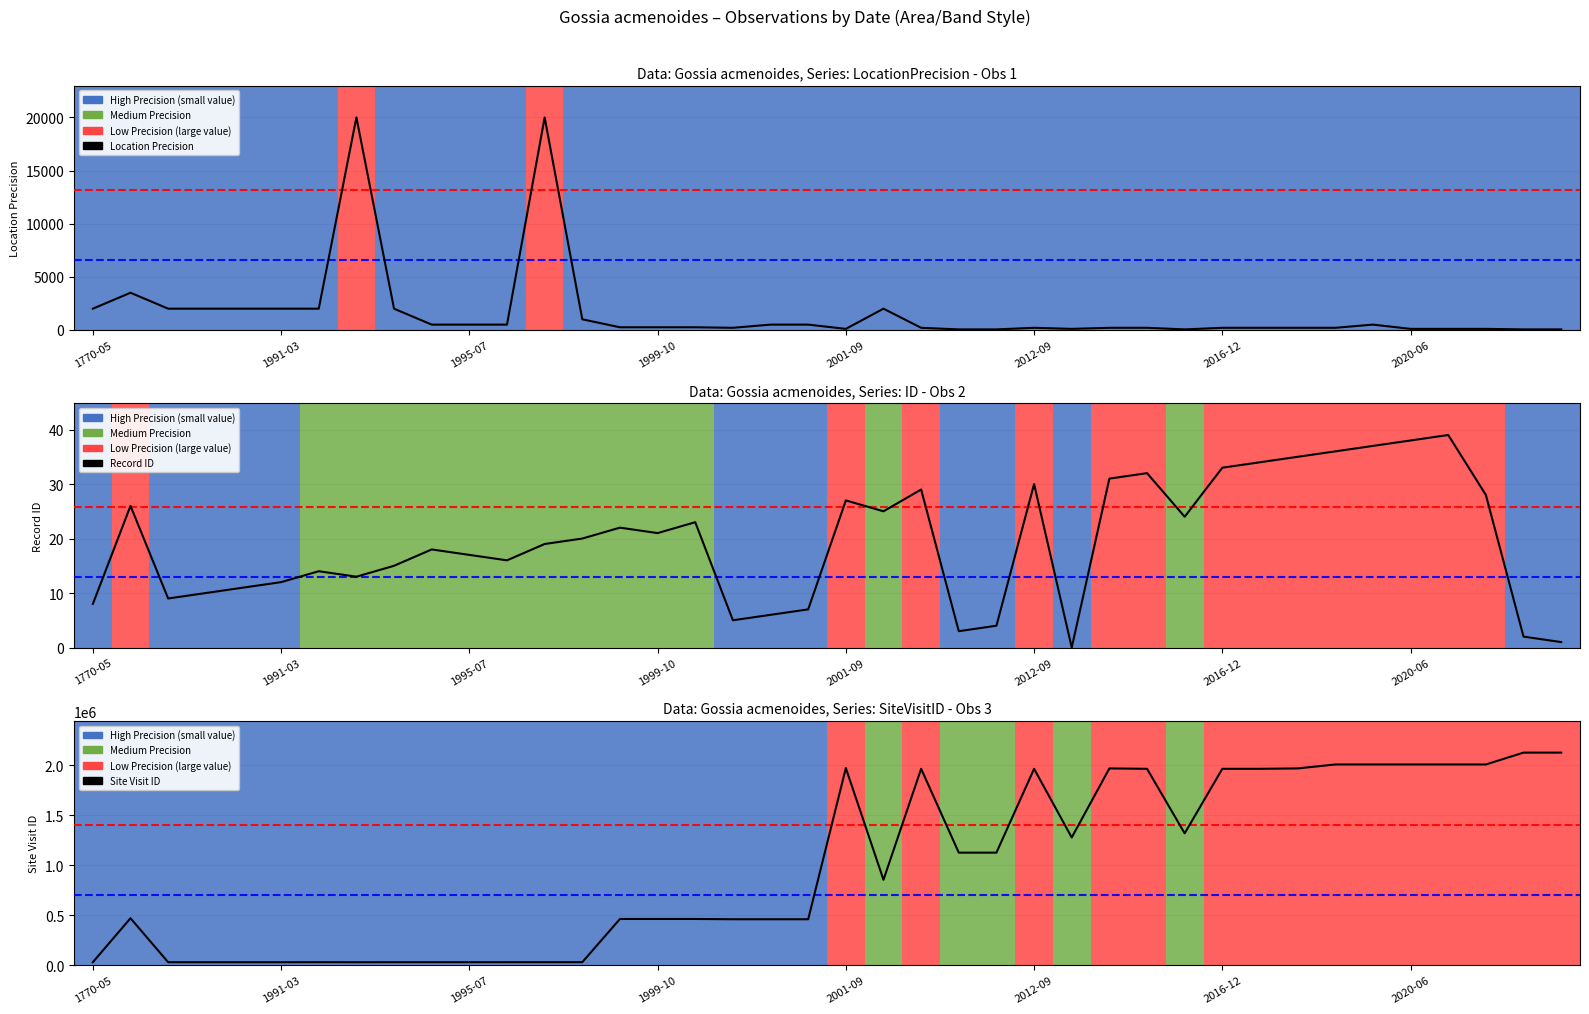

True or false: Location Precision and Site Visit ID cross at least once.

False